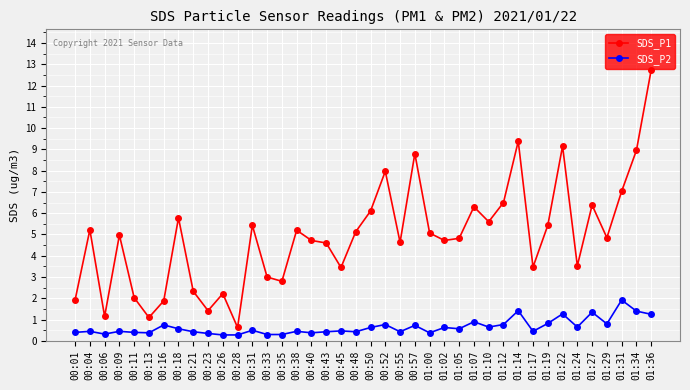

What is the average value of the SDS_P2 series?

0.7